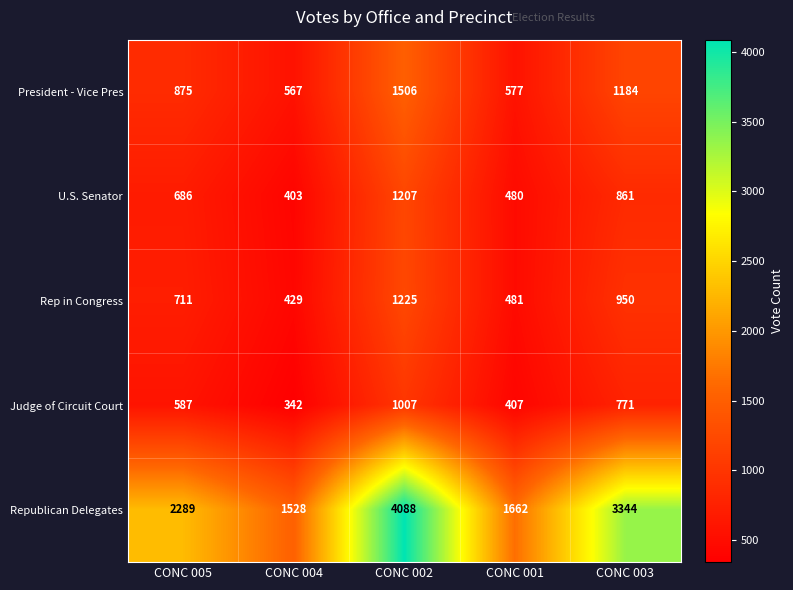

Which series has the largest total across all categories?

Republican Delegates